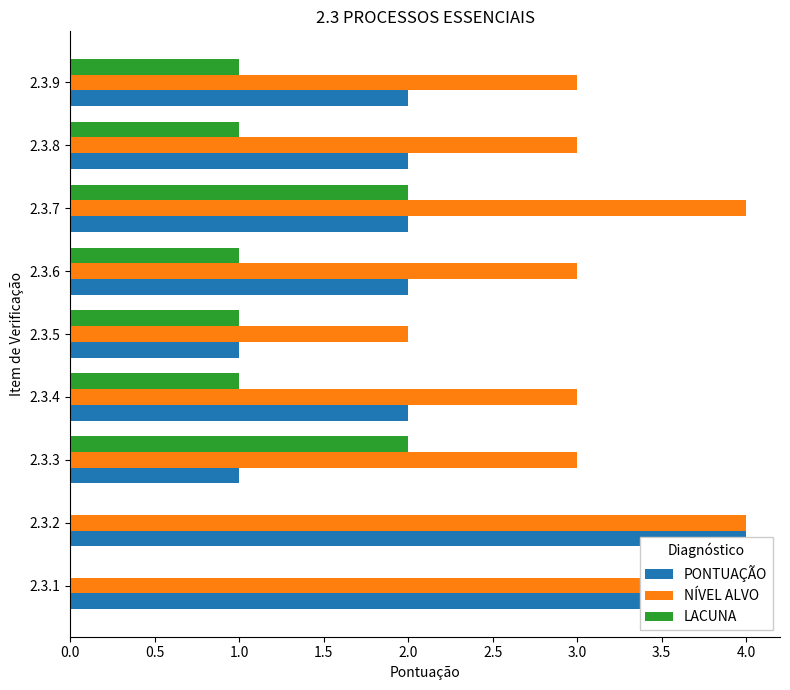

What is the difference between the maximum and second lowest values in the LACUNA series?

2